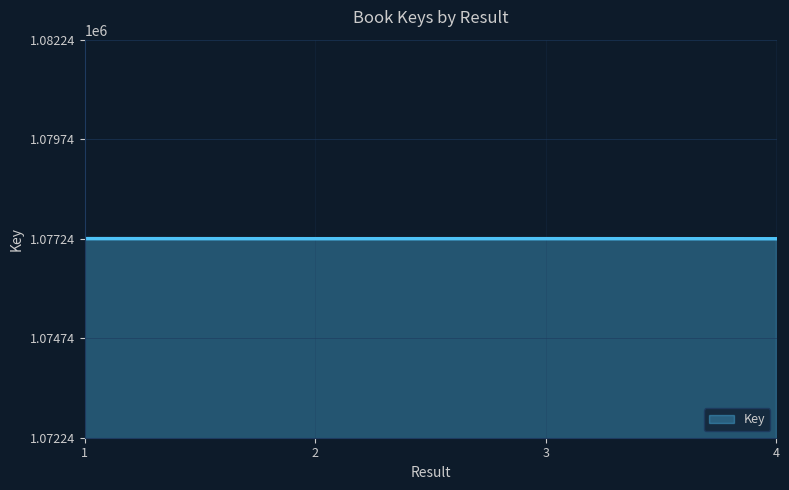

What is the greatest value displayed?

1077240